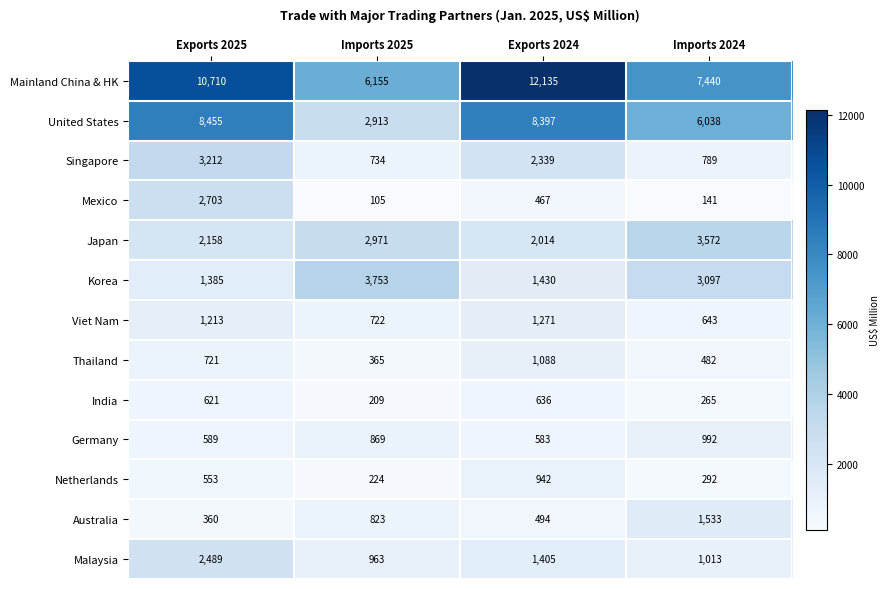

What is the sum of all Viet Nam values?

3849